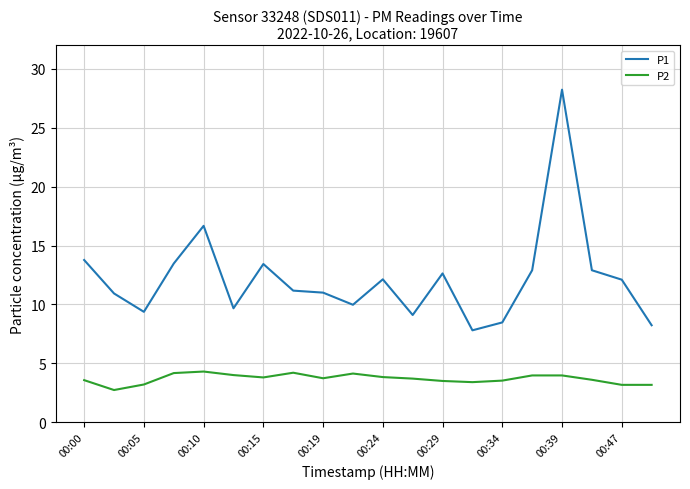

What are all the series names shown in the legend?

P1, P2